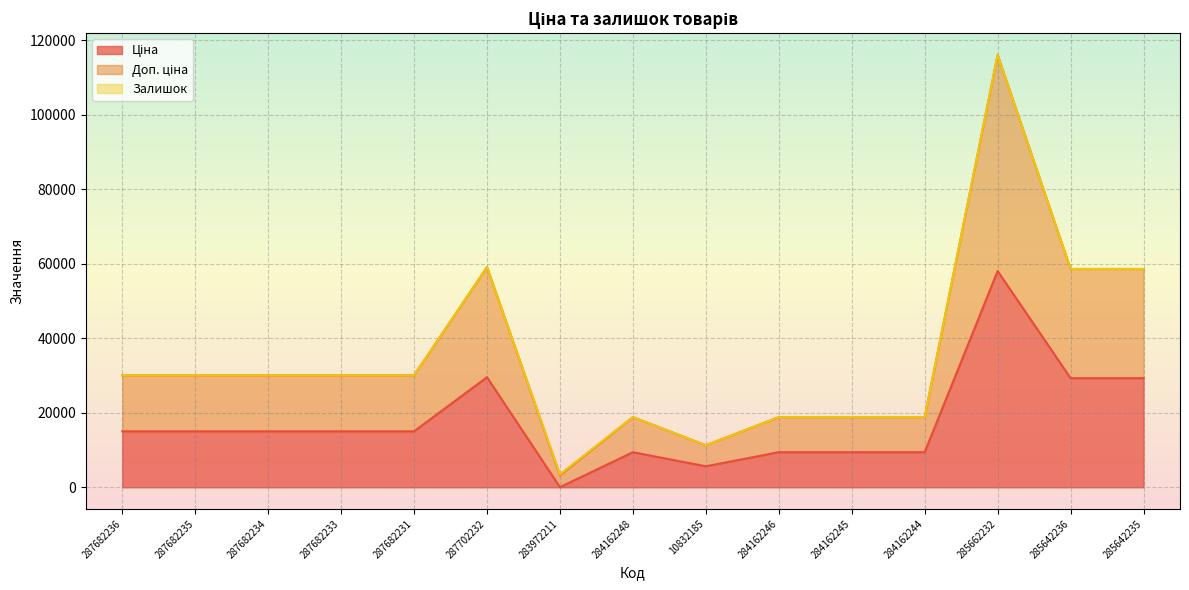

True or false: Ціна has more than 1 points higher than both neighbors.

True